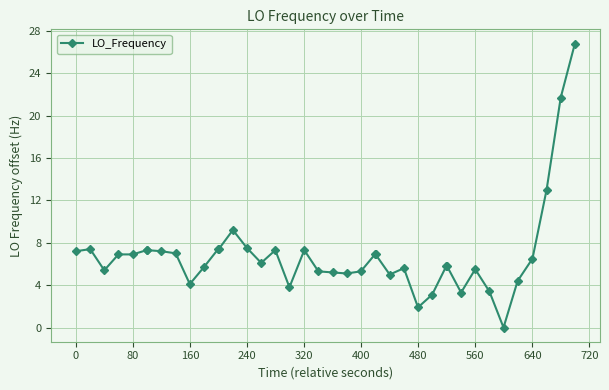

Does the chart display data point markers on the line(s)?

Yes